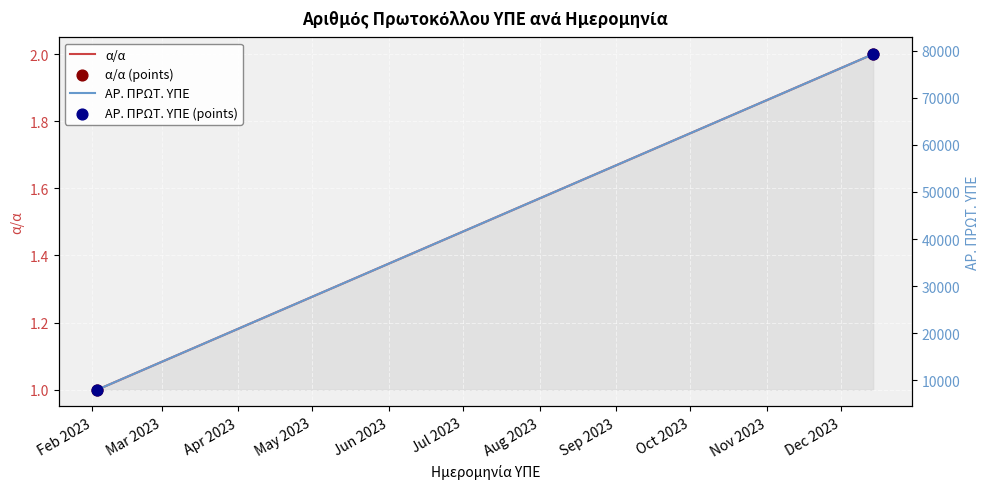

Is the value of α/α at Mar 2023 greater than the value of ΑΡ. ΠΡΩΤ. ΥΠΕ at Feb 2023?

No